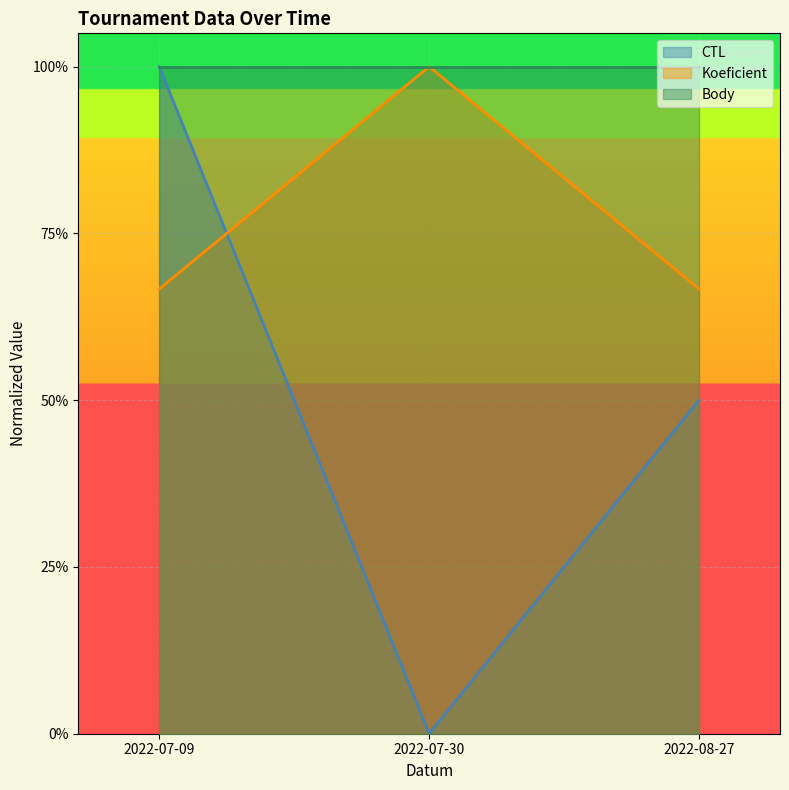

What is the difference between the highest and lowest values at 2022-07-30?

1.0